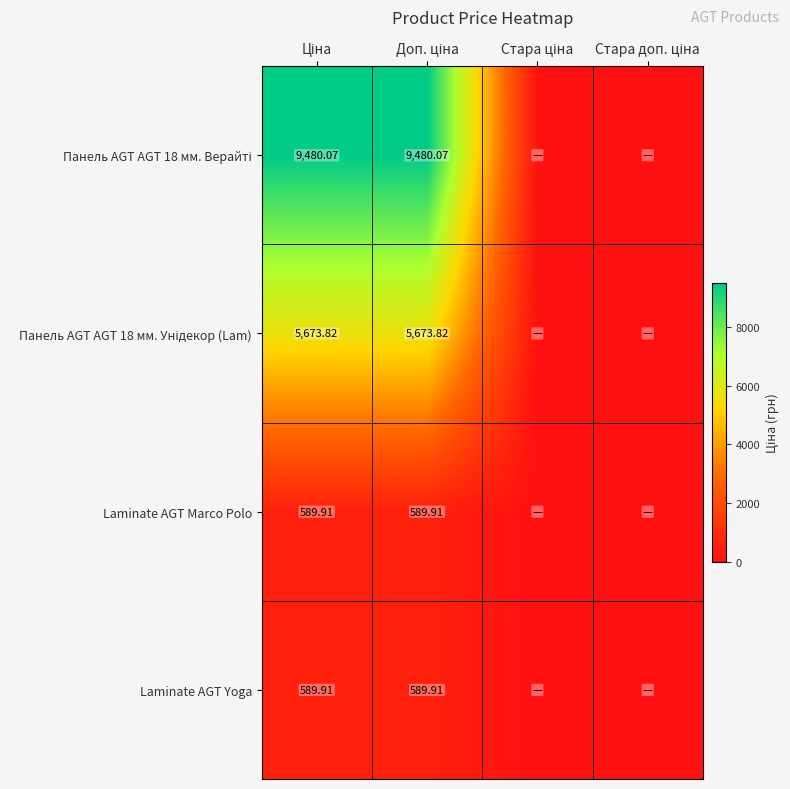

At which category does the chart reach its minimum across all series?

Стара ціна